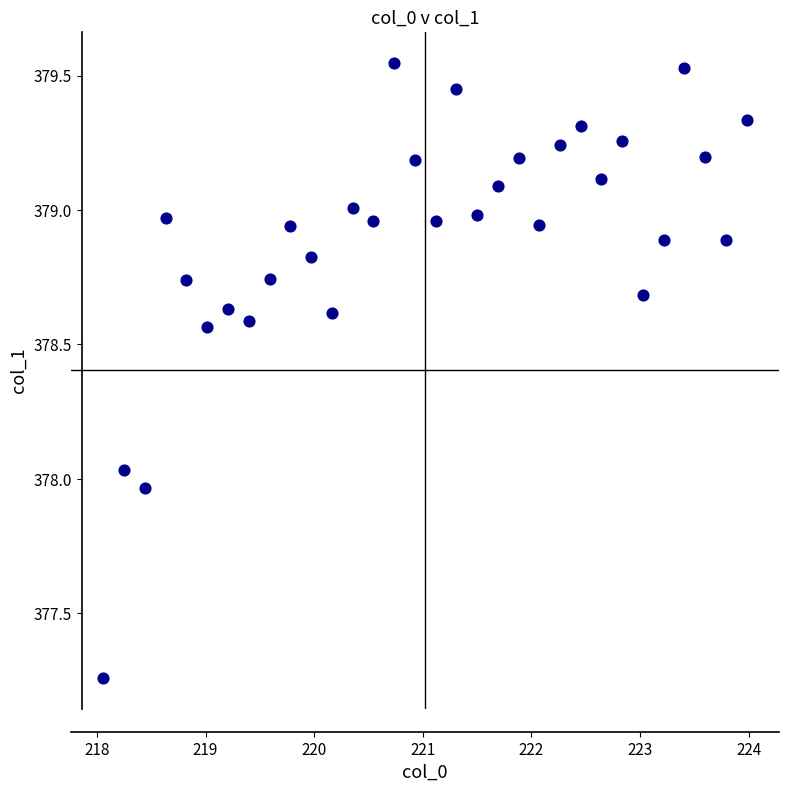

What is the range of Y values (max minus min)?

2.3